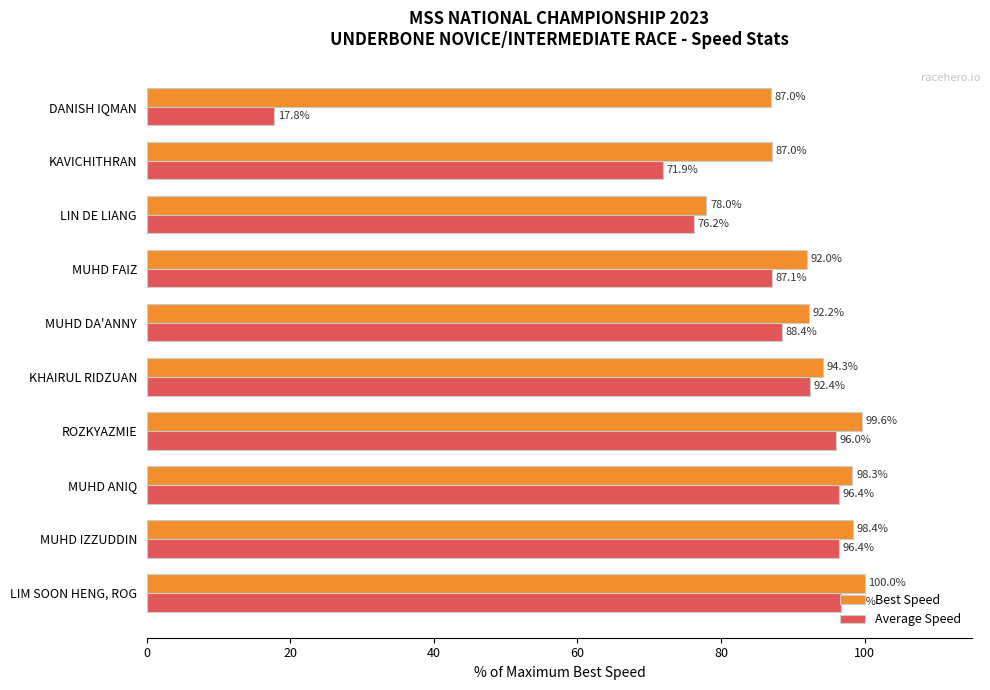

How many data points in Average Speed are less than 92?

5